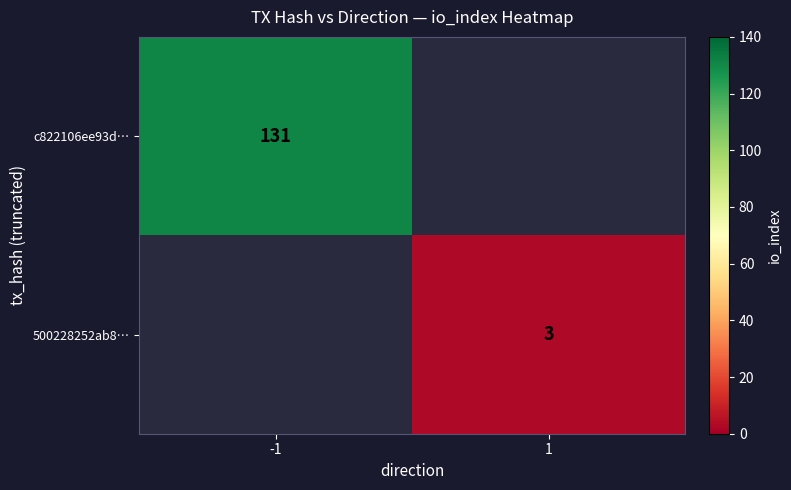

True or false: c822106ee93d… has a value of 76 at -1.

False